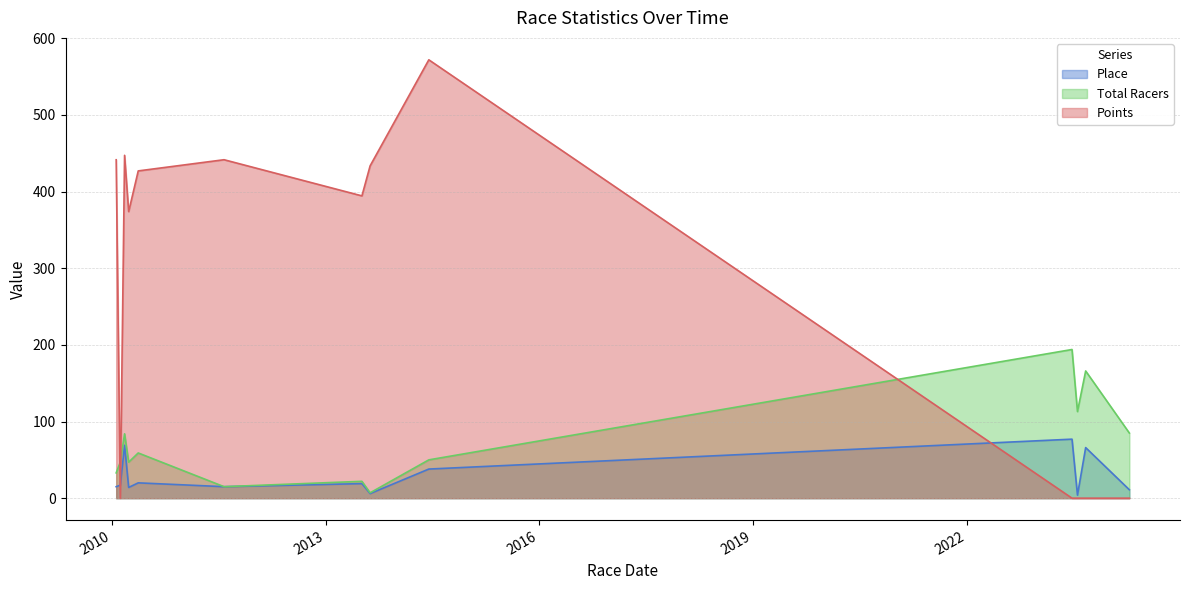

Which label corresponds to the smallest value in the chart?

2010-02-13